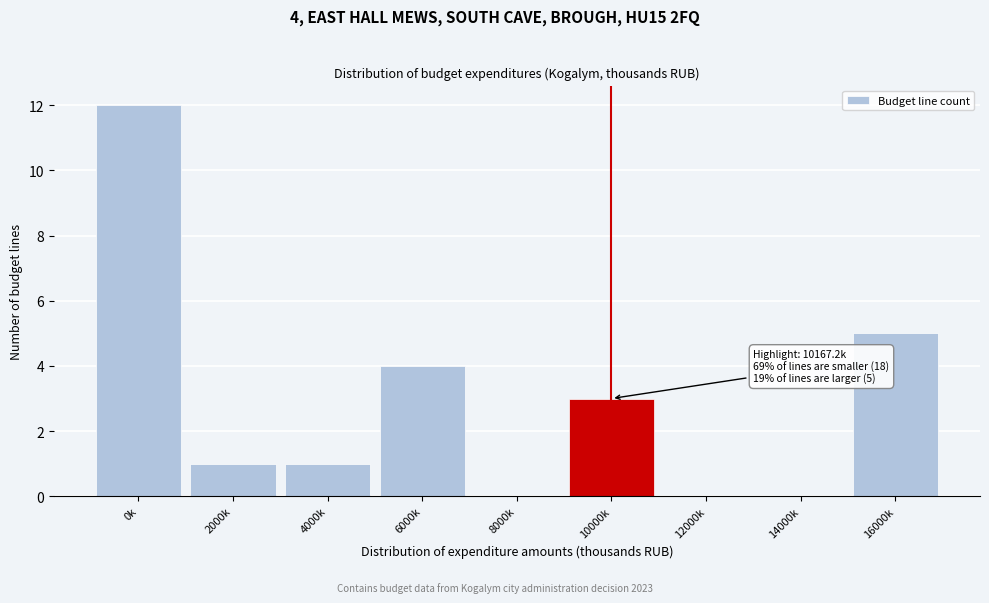

Reading left to right, list all the values displayed in this chart.

0k=12	2000k=1	4000k=1	6000k=4	8000k=0	10000k=3	12000k=0	14000k=0	16000k=5